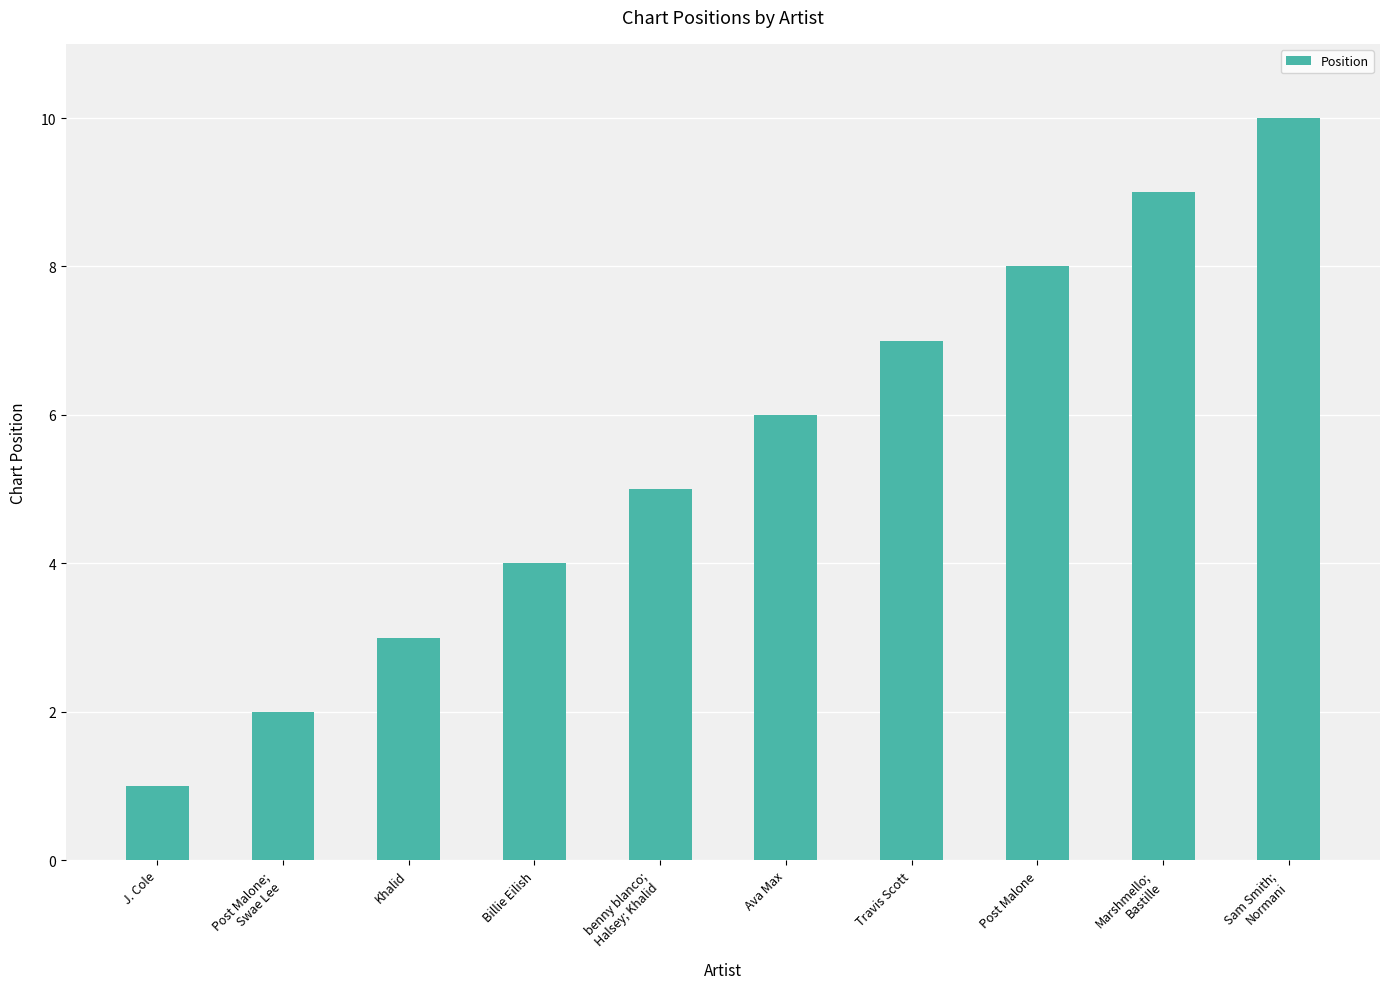

What is the difference between the values at Travis Scott and benny blanco;
Halsey; Khalid?

2